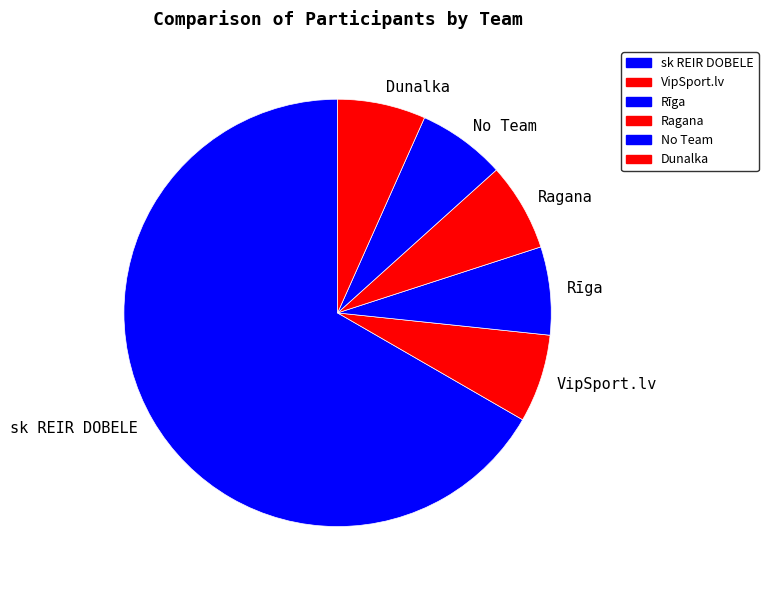

Do Dunalka and VipSport.lv together represent more than half of the pie?

No